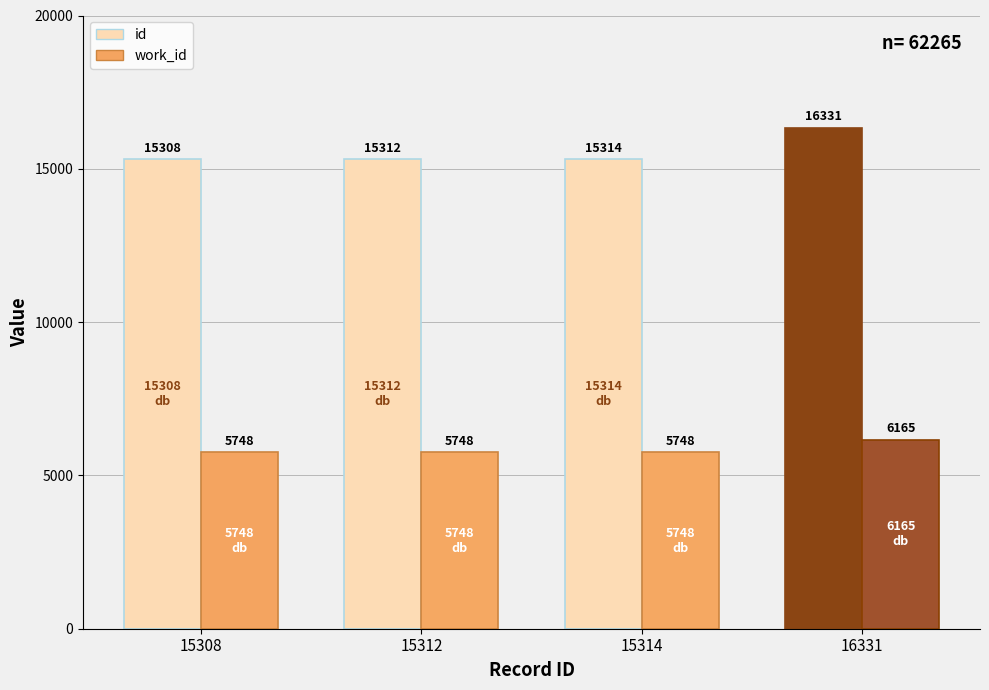

Is it true that work_id equals 5748 at 15312?

True